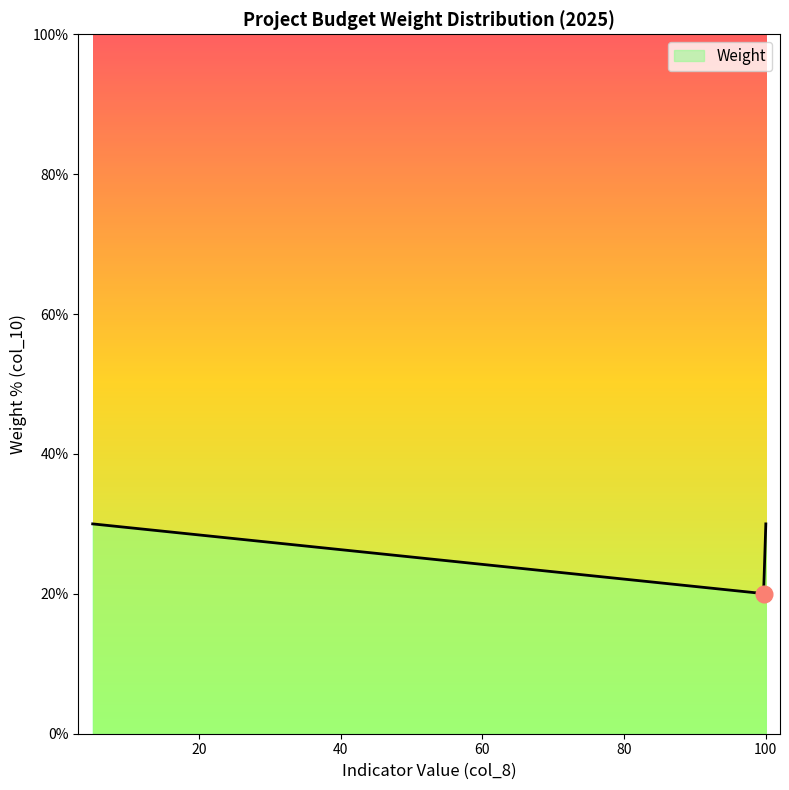

How many lines are shown in the chart?

1